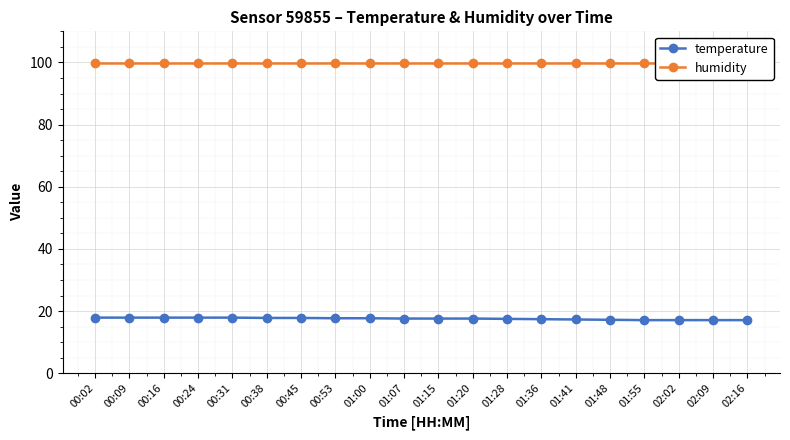

At which category is the sum across all series the highest?

00:02